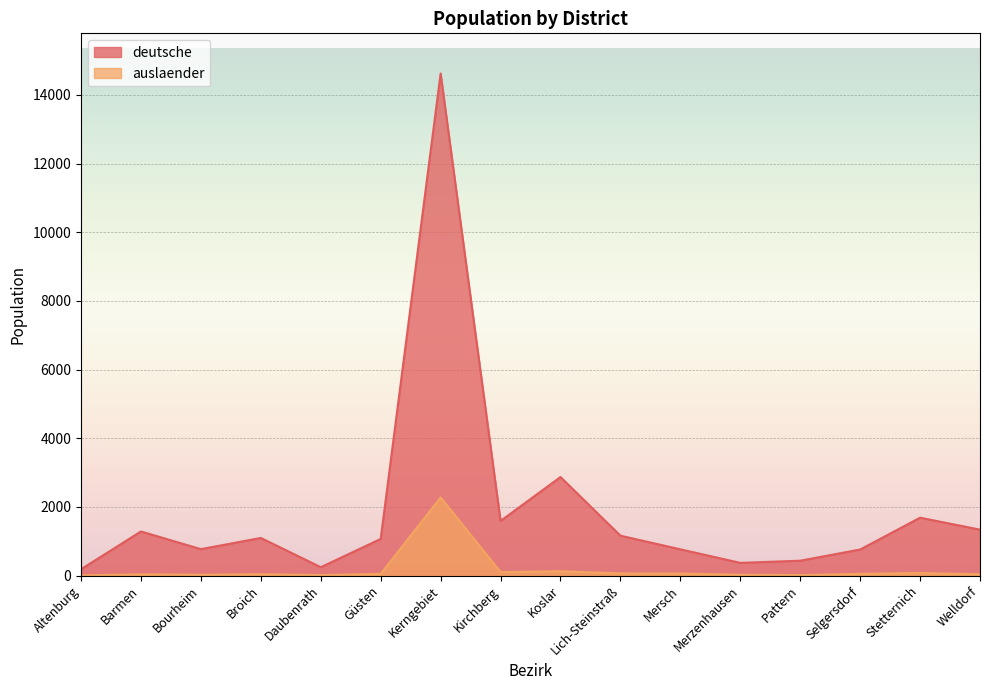

Count the number of data series in this chart.

2